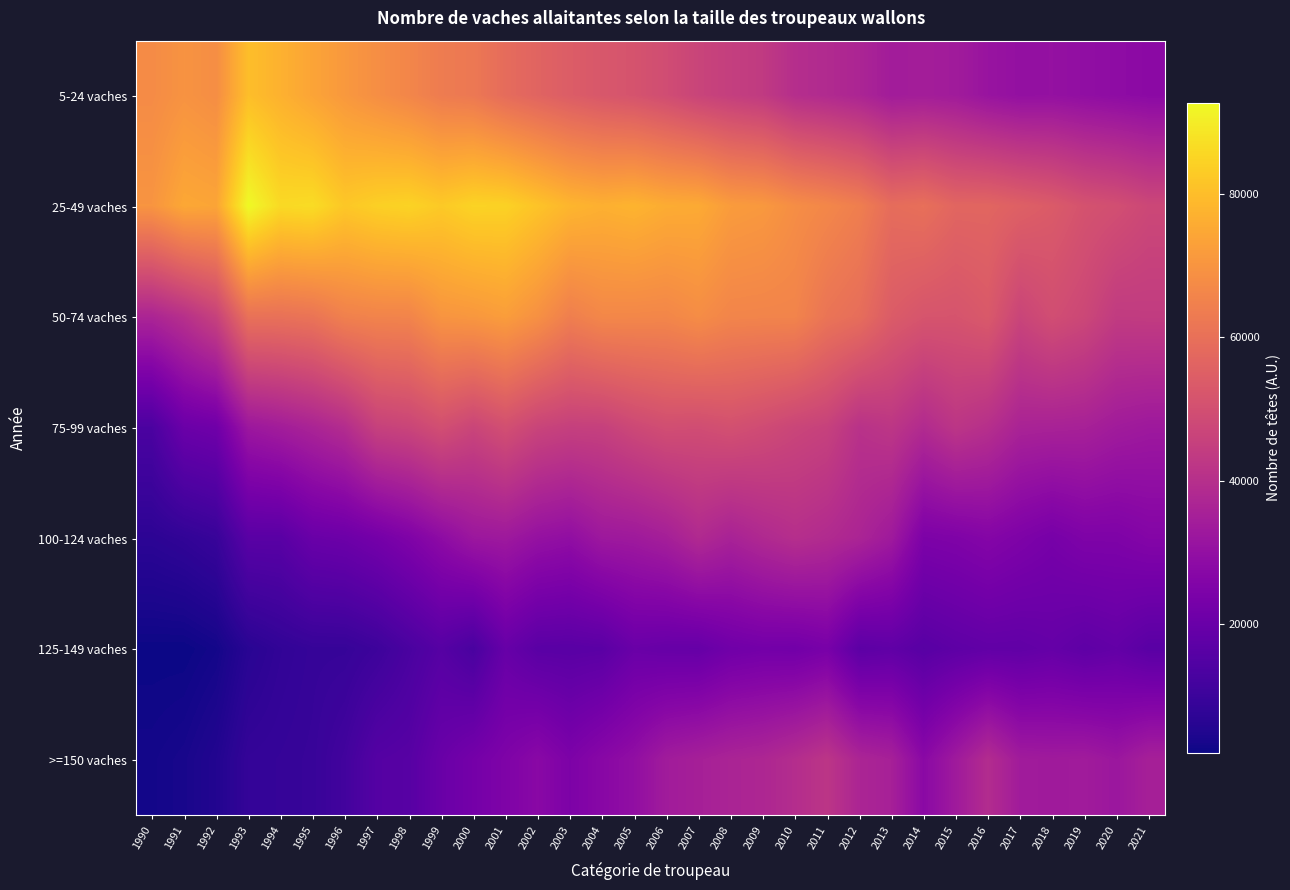

Which series has the largest total across all categories?

25-49 vaches